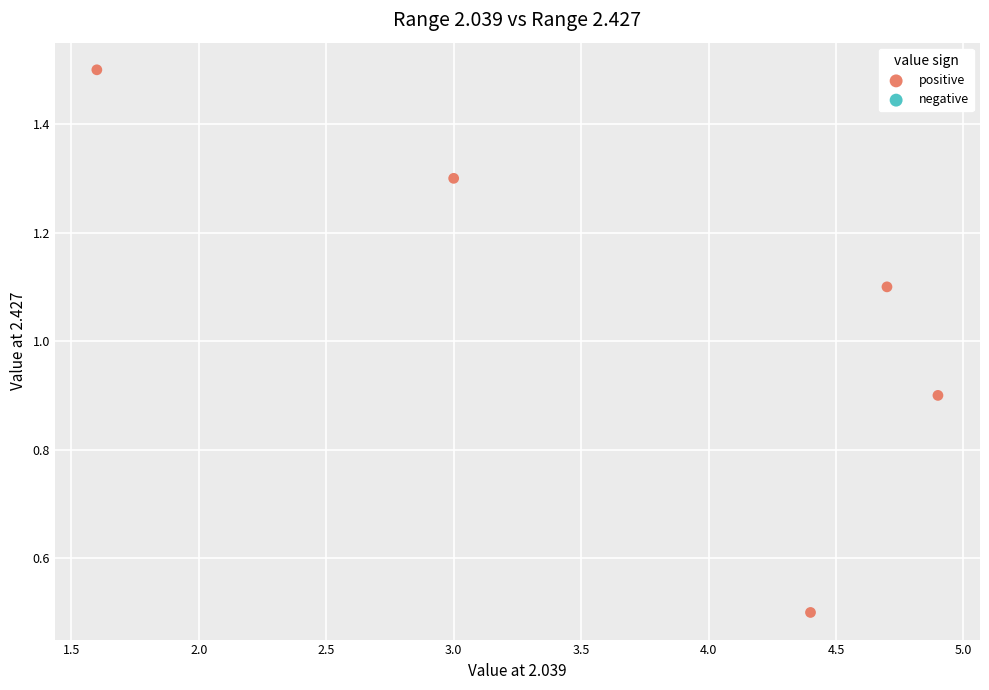

What is the range of Y values (max minus min)?

1.0